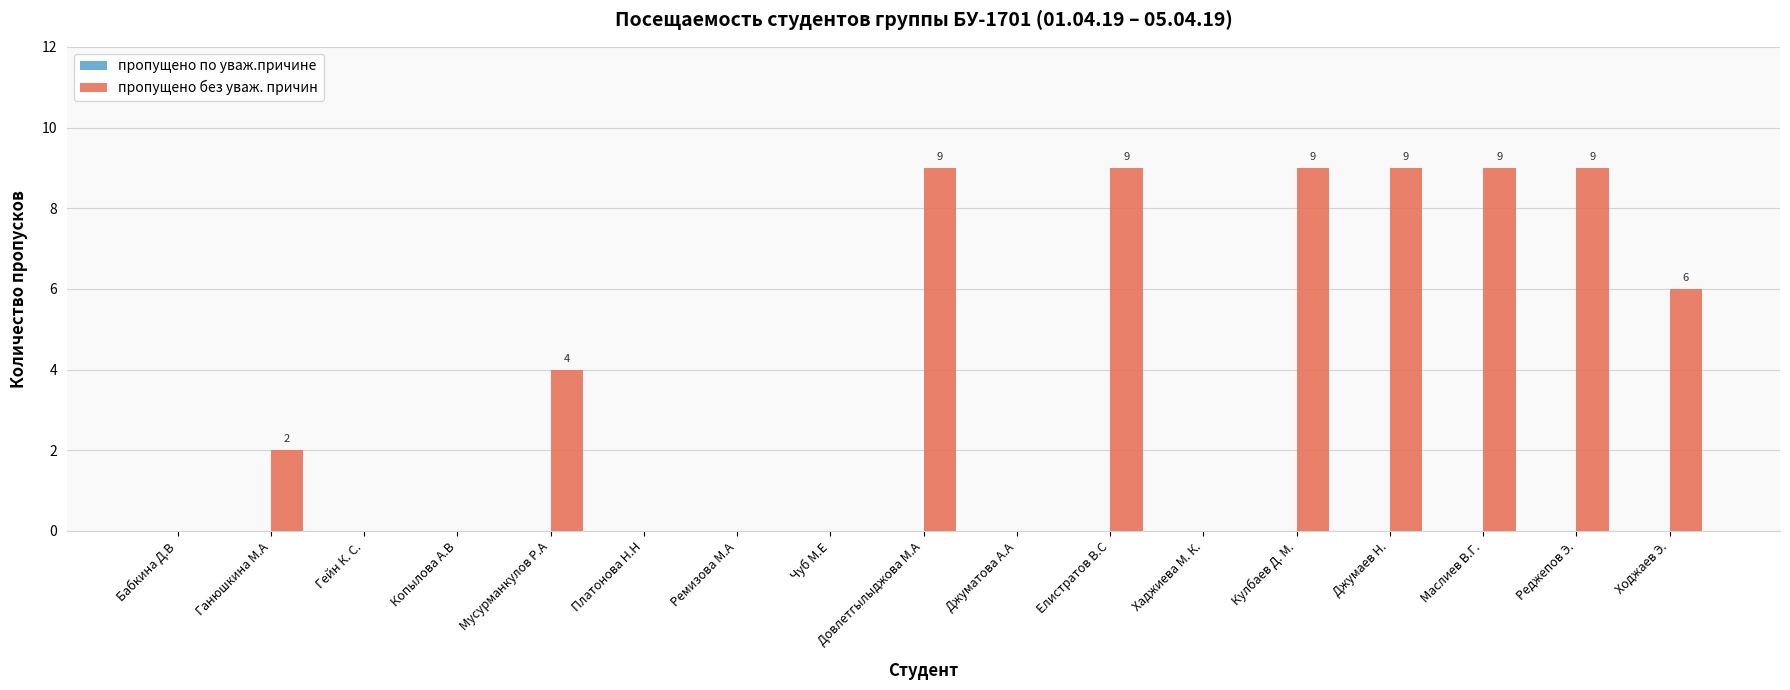

At which label is the value closest to 4?

Мусурманкулов Р.А